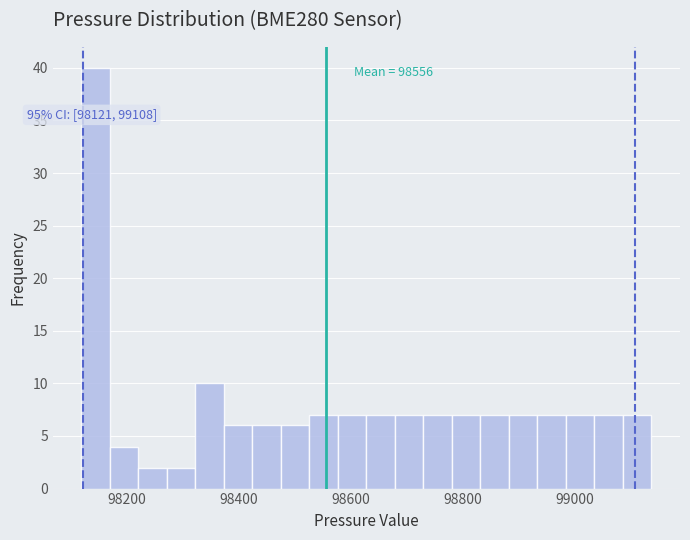

Read against the x-axis, roughly where is the centre of the tallest bar?

98140